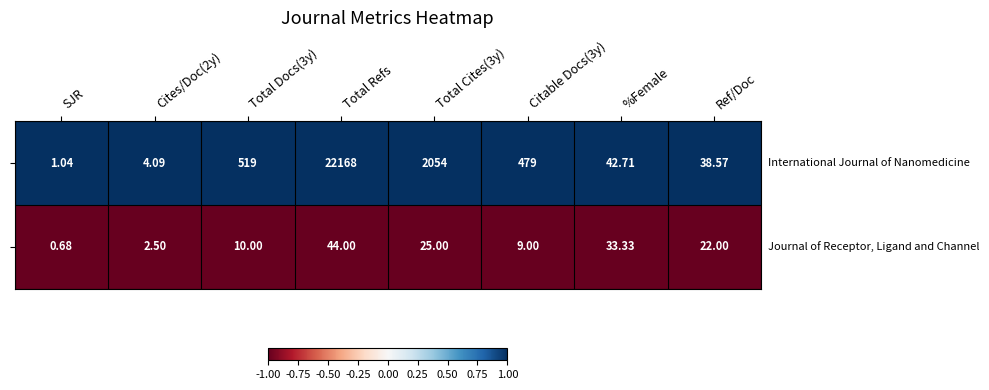

At which category is the sum across all series the highest?

Total Refs